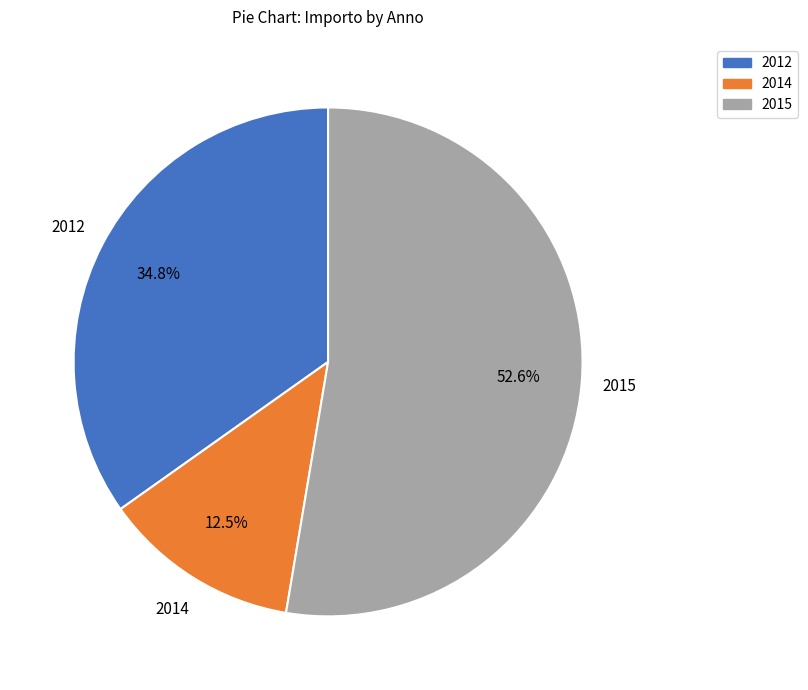

Is there any slice that represents more than half of the pie?

Yes